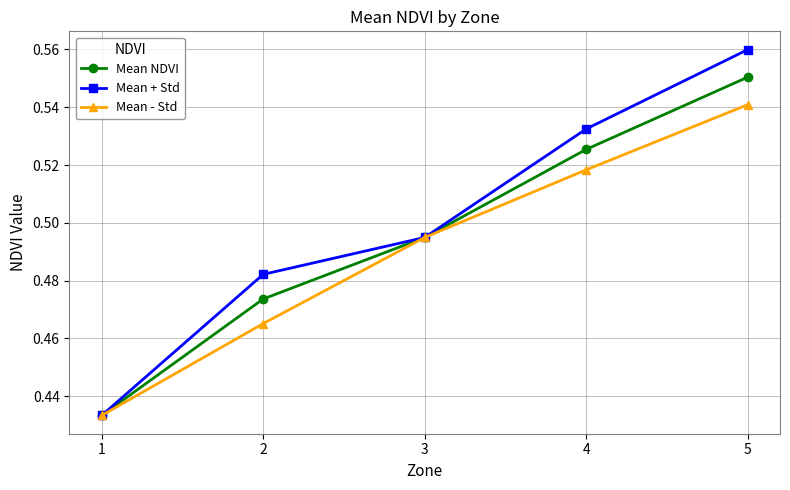

At which category does the chart reach its peak across all series?

5